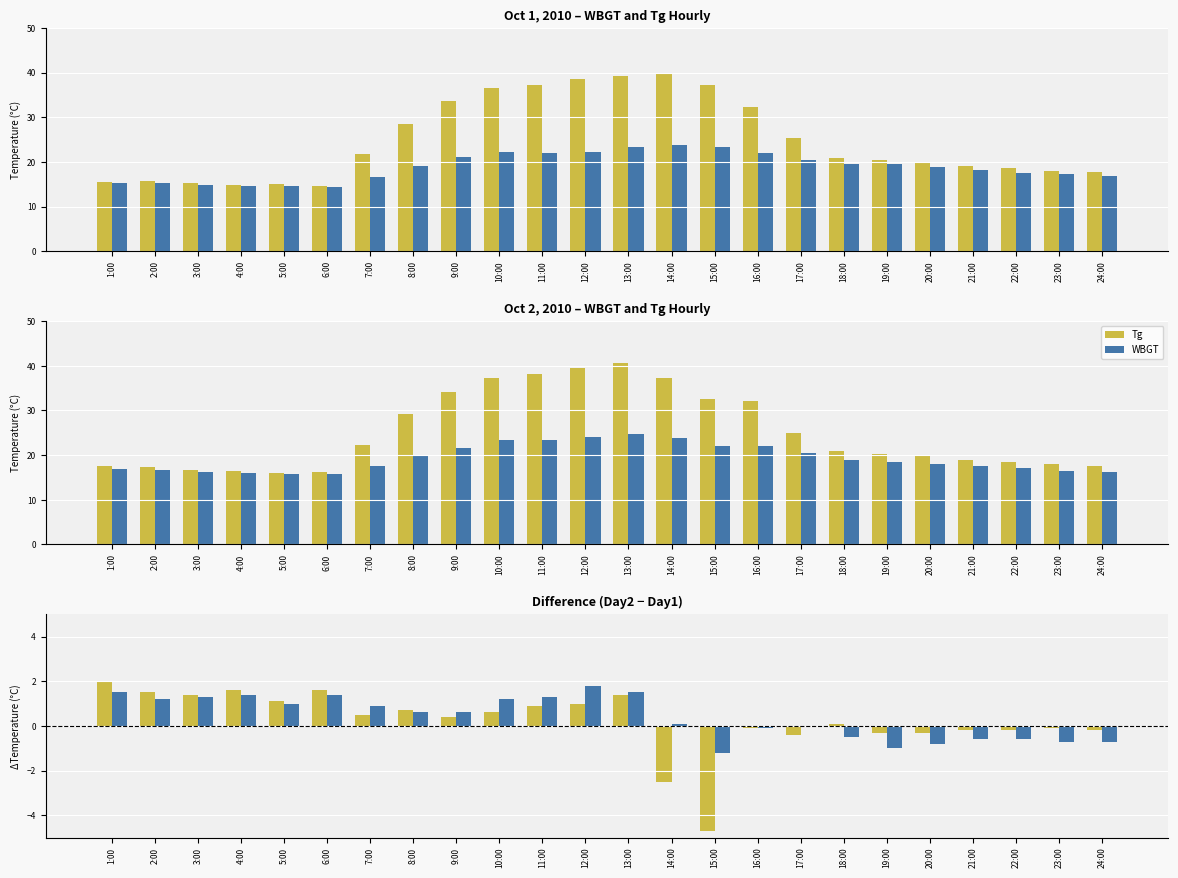

At 23:00, list the series in order from largest to smallest.

Tg, WBGT, ΔTg, ΔWBGT